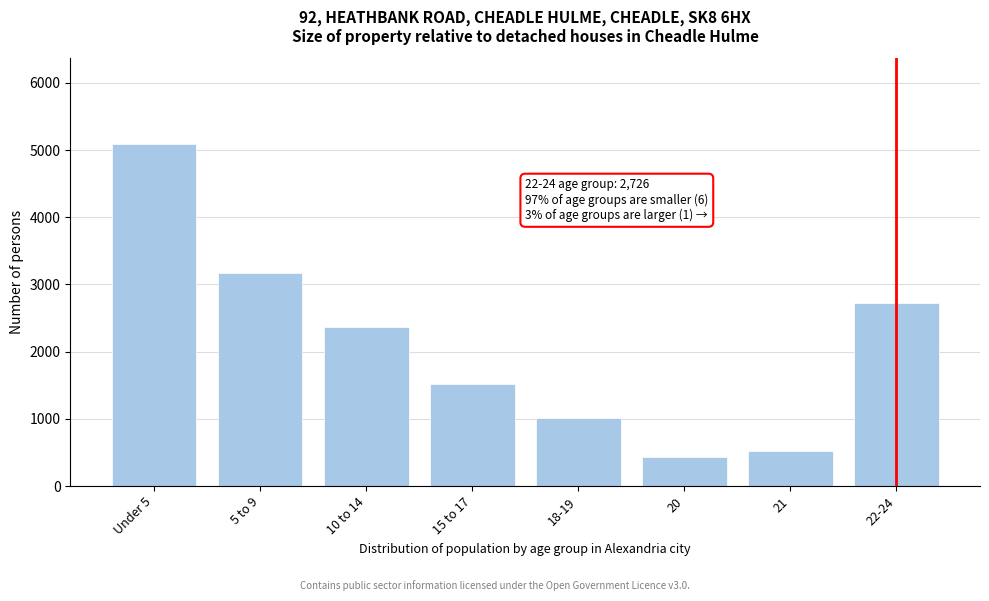

Reading right to left, list all the values displayed in this chart.

22-24=2726	21=526	20=439	18-19=1017	15 to 17=1518	10 to 14=2361	5 to 9=3178	Under 5=5094